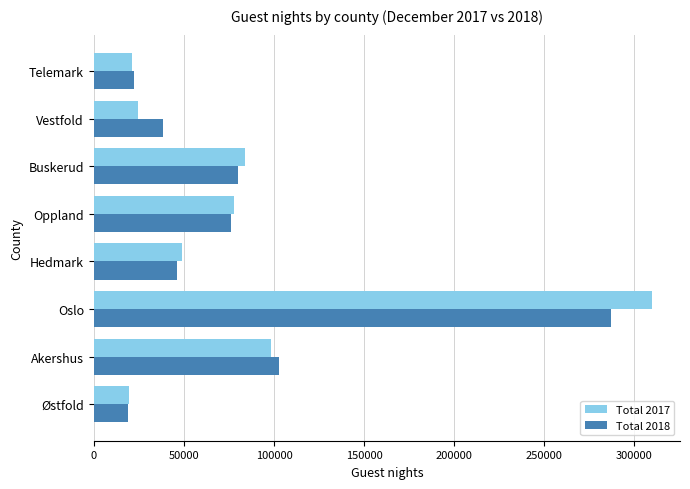

Is it true that Total 2017 equals 126836 at Buskerud?

False